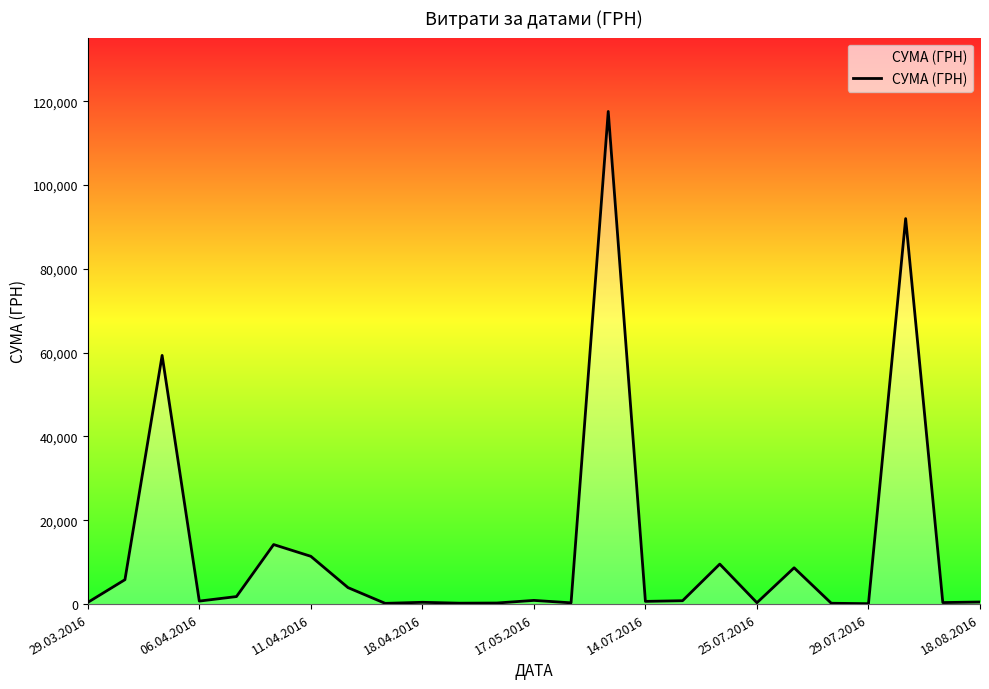

What is the minimum value shown in the chart?

97.8